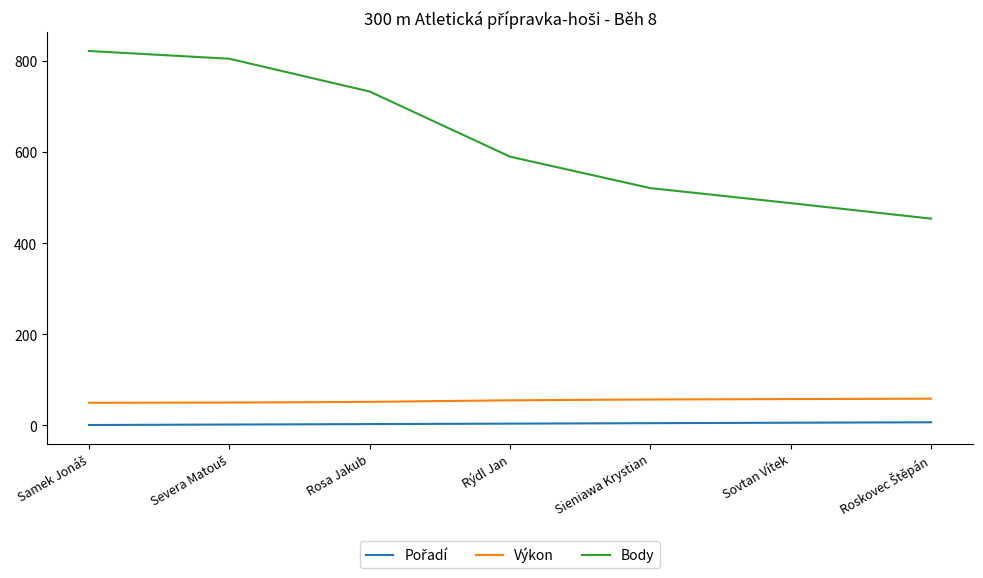

Is this an area chart (filled region under the line)?

No